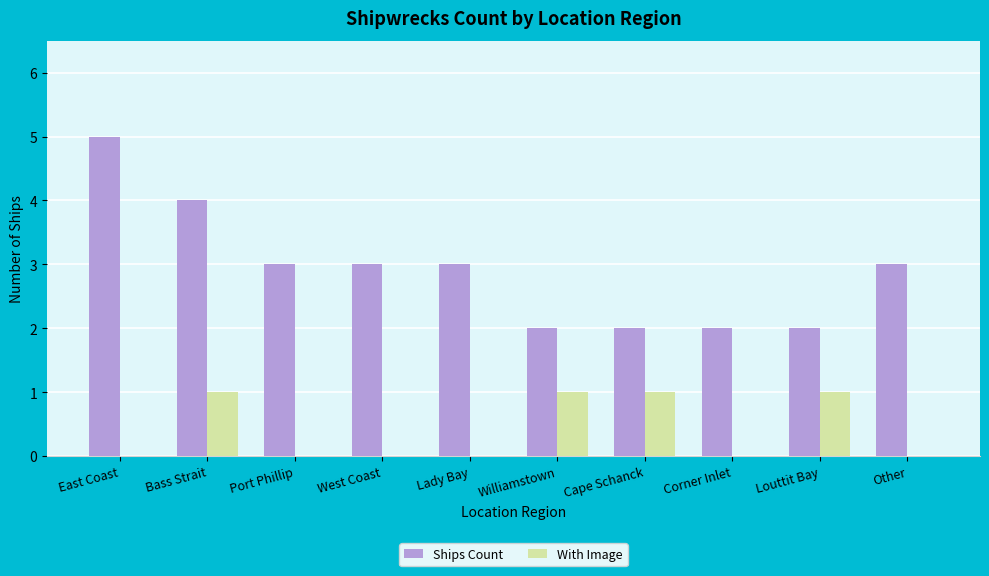

How many distinct data groups are displayed?

2